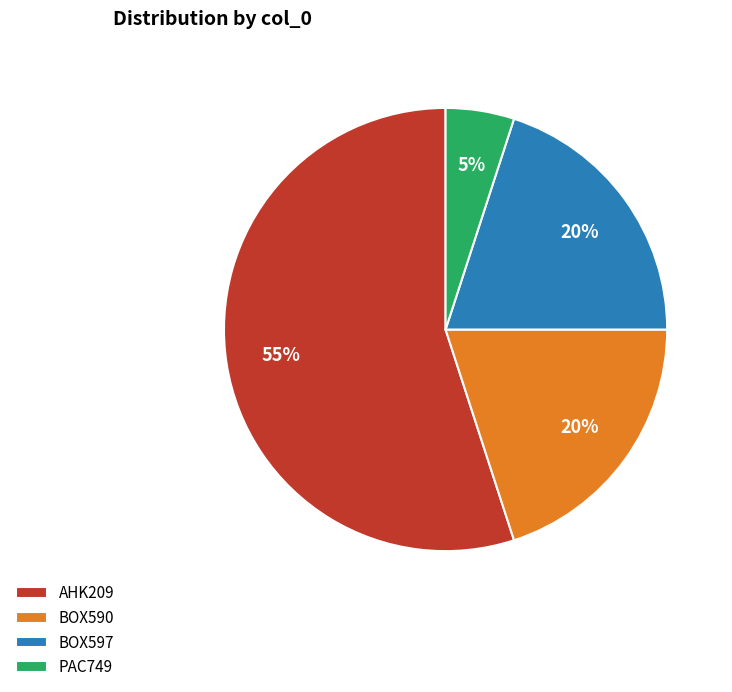

How many slices are in this pie chart?

4